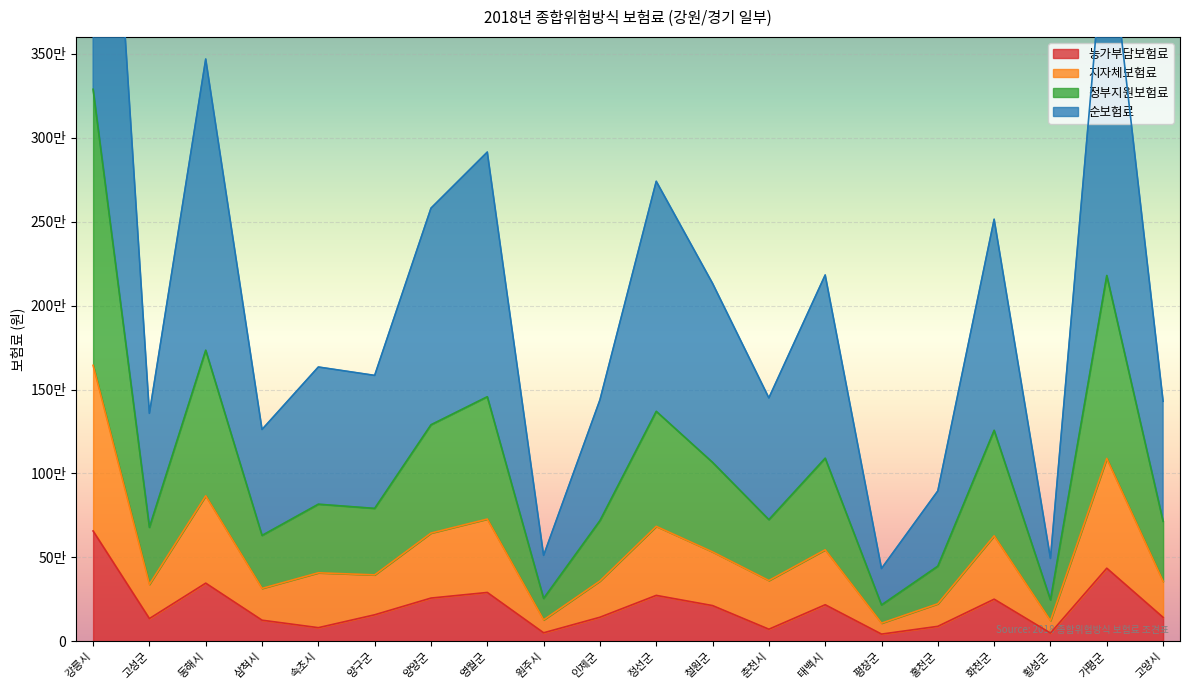

Which category has the lowest value across all series?

평창군